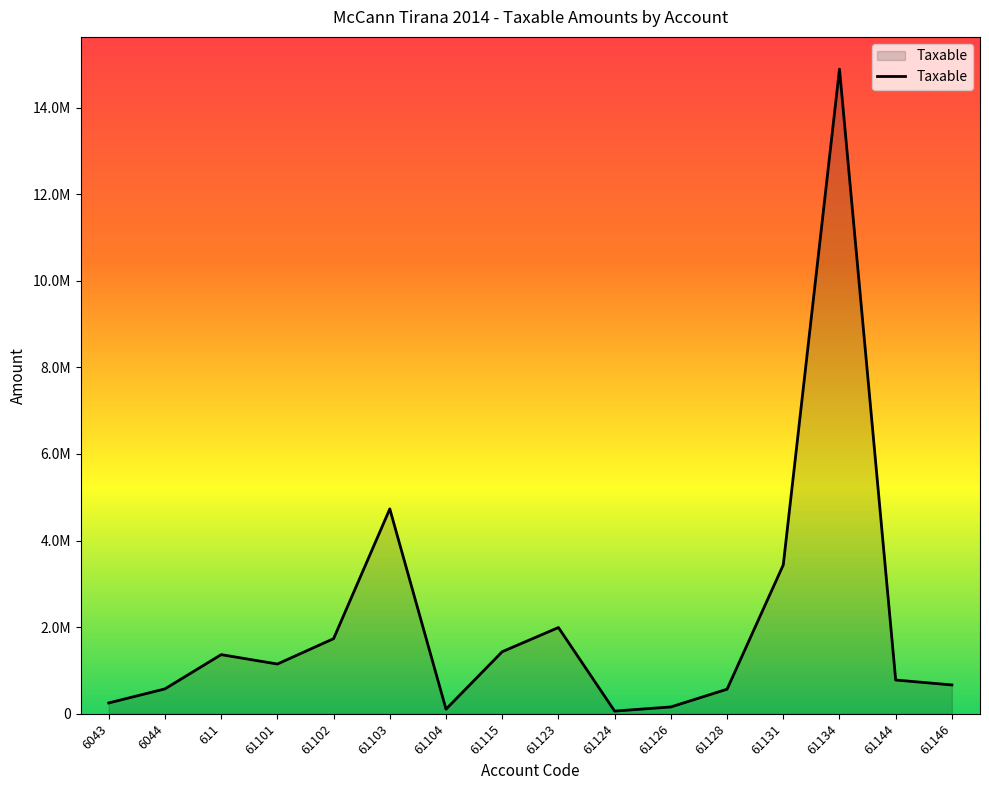

How many points are lower than both their immediate neighbors (excluding endpoints)?

3